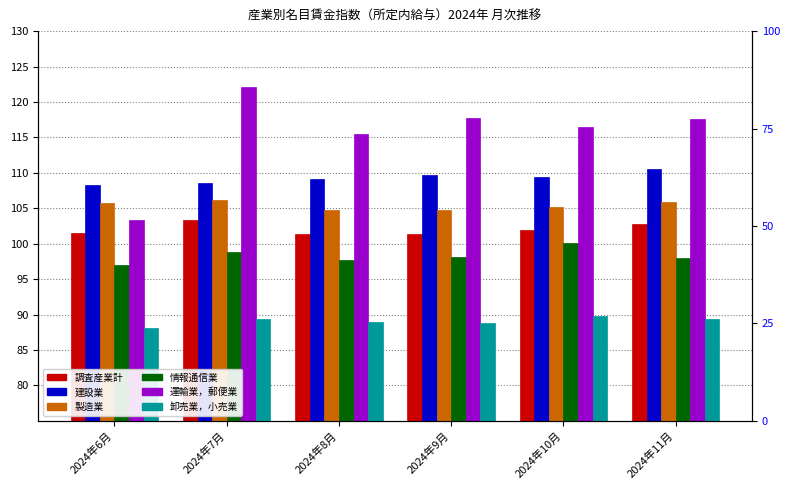

At how many categories does at least one series exceed 116?

4